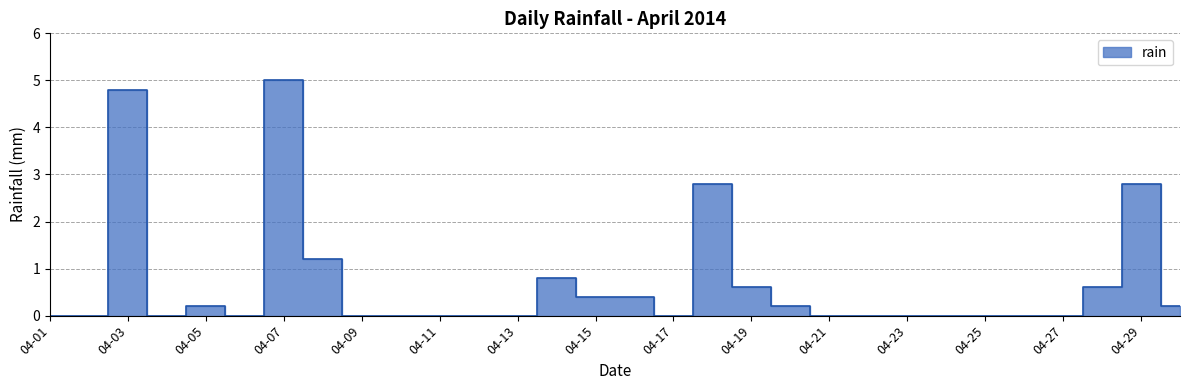

What is the sum of all values?

20.0